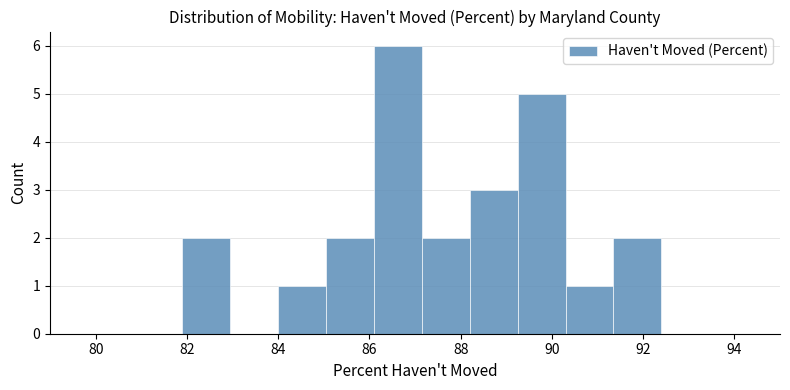

Reading left to right, list every bar in this chart as the range it spans on the x-axis followed by its height. Neither the bar edges nor the heights are printed on the chart, so give them approximately, as read against the axes.

81.90 to 82.95: 2
82.95 to 84.00: 0
84.00 to 85.05: 1
85.05 to 86.10: 2
86.10 to 87.15: 6
87.15 to 88.20: 2
88.20 to 89.25: 3
89.25 to 90.30: 5
90.30 to 91.35: 1
91.35 to 92.40: 2